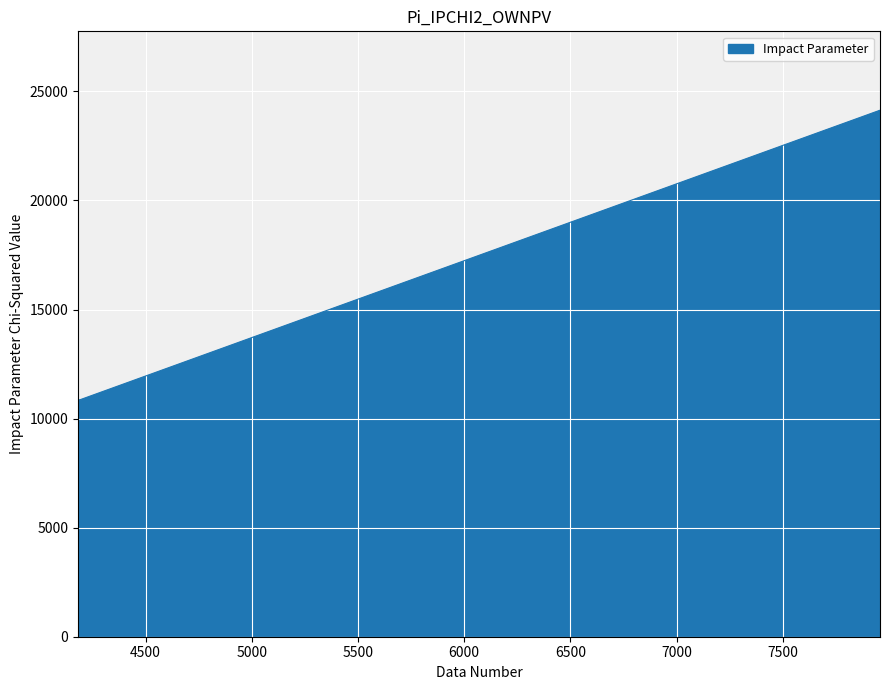

Which category has the highest value across all series?

7958